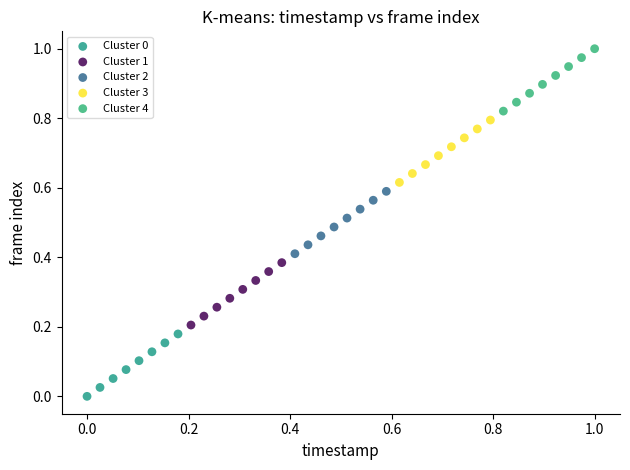

Which series contains the highest Y value?

Cluster 4